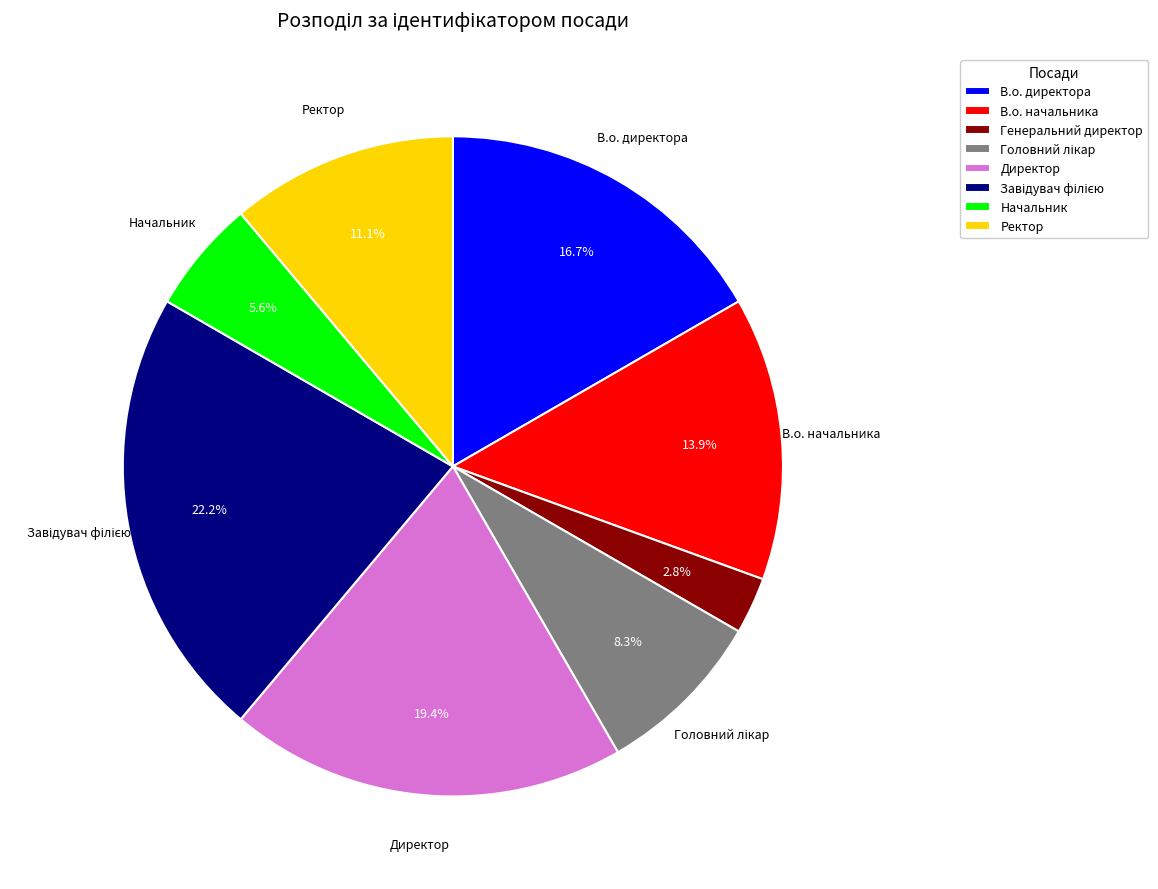

Which has a higher value, В.о. директора or Ректор?

В.о. директора